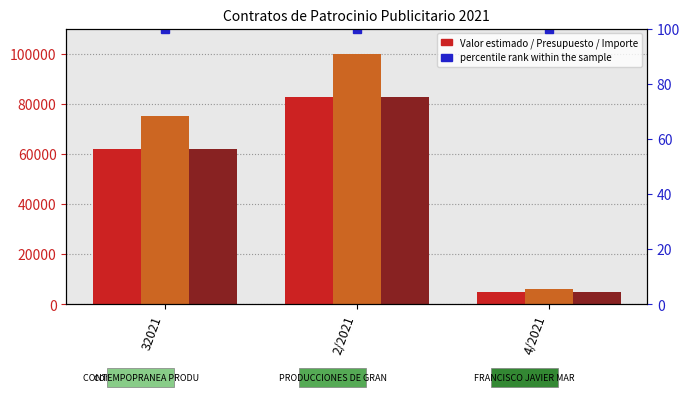

What is the minimum value shown in the chart?

4958.7